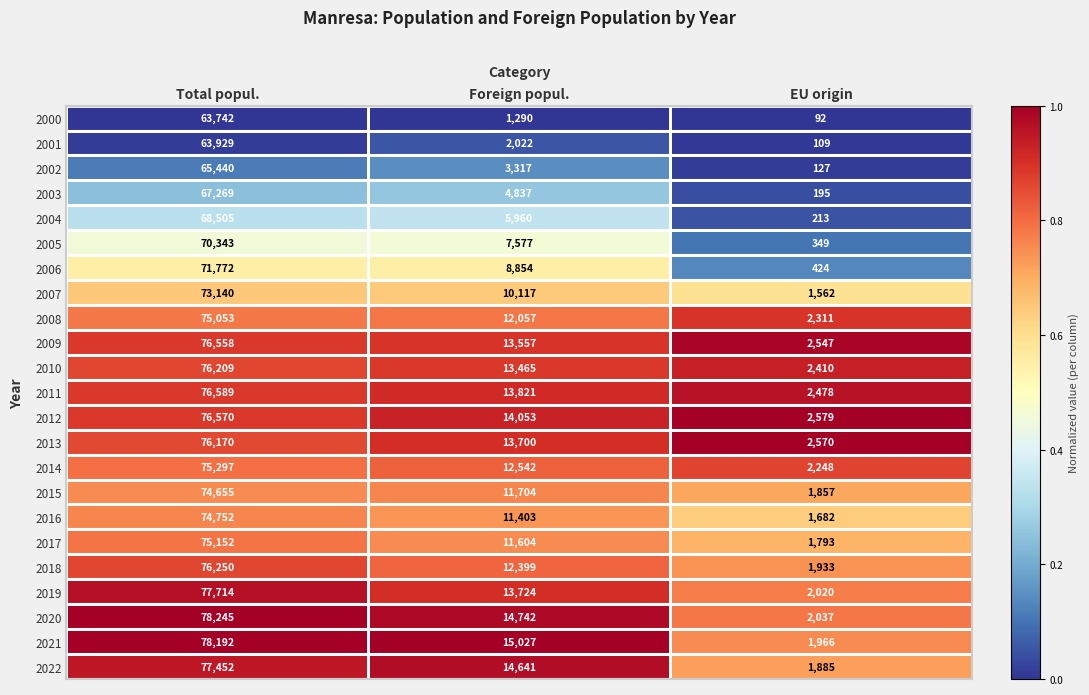

List the series in order of their peak value, lowest first.

2000, 2001, 2002, 2003, 2004, 2005, 2006, 2007, 2015, 2016, 2008, 2017, 2014, 2013, 2010, 2018, 2009, 2012, 2011, 2022, 2019, 2021, 2020